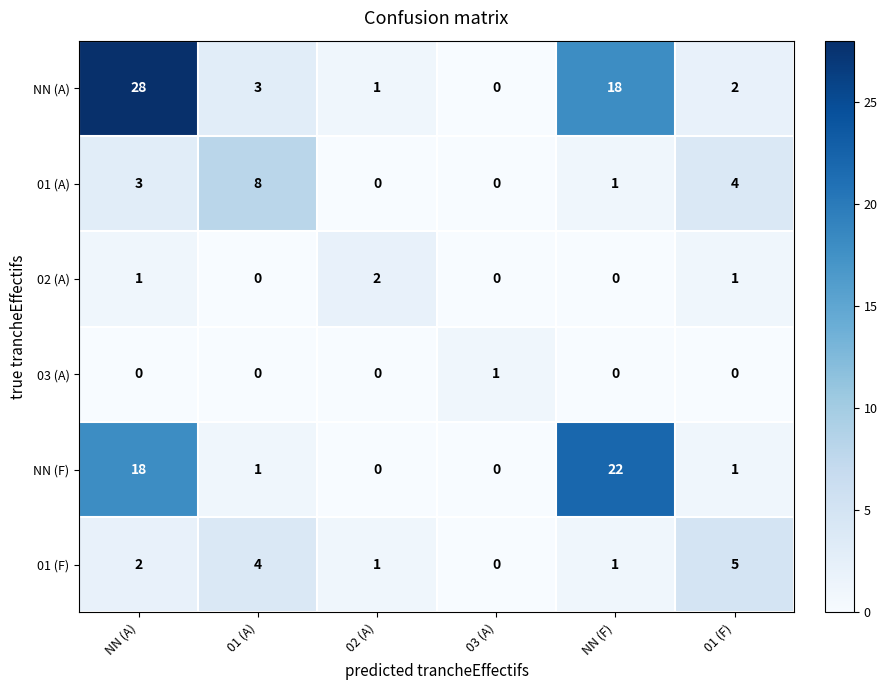

At which category is the sum across all series the highest?

NN (A)